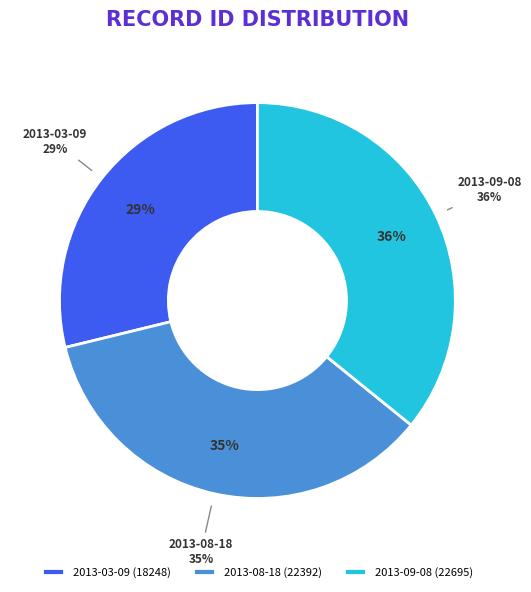

Between 2013-09-08 and 2013-08-18, which is larger?

2013-09-08